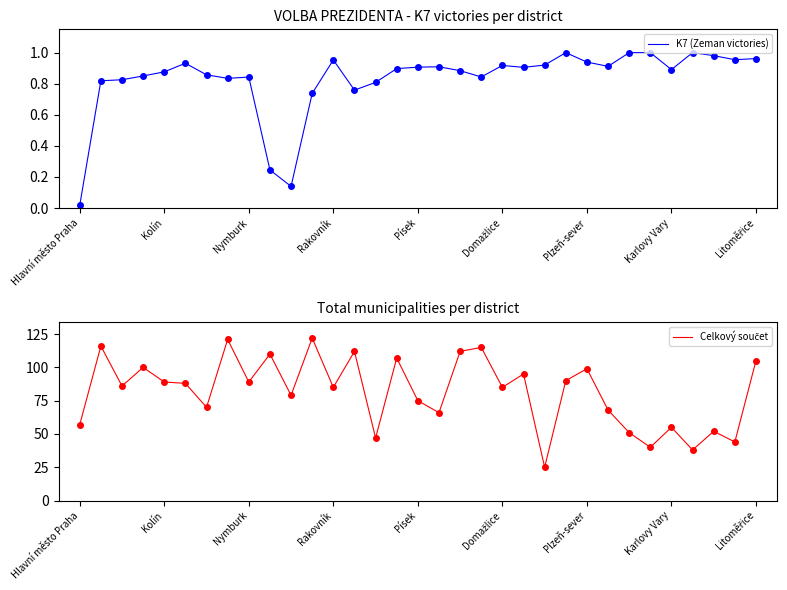

What is the difference between the maximum and minimum values in the Celkový součet series?

97.0